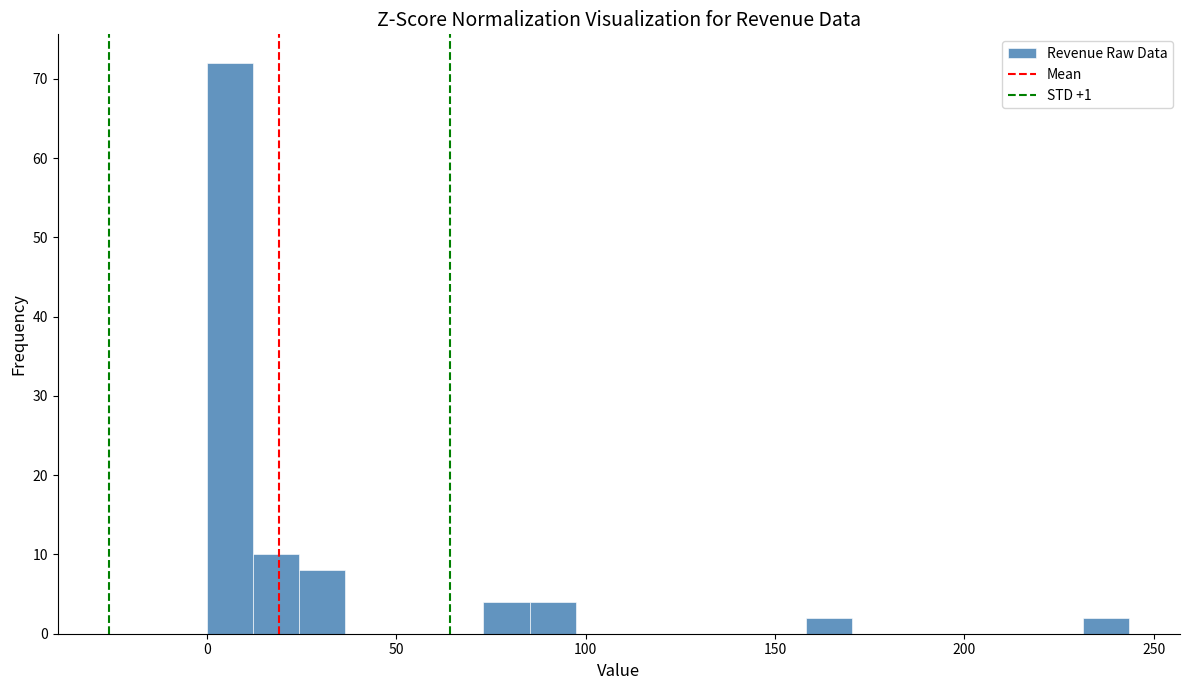

Read against the x-axis, roughly where is the centre of the tallest bar?

5